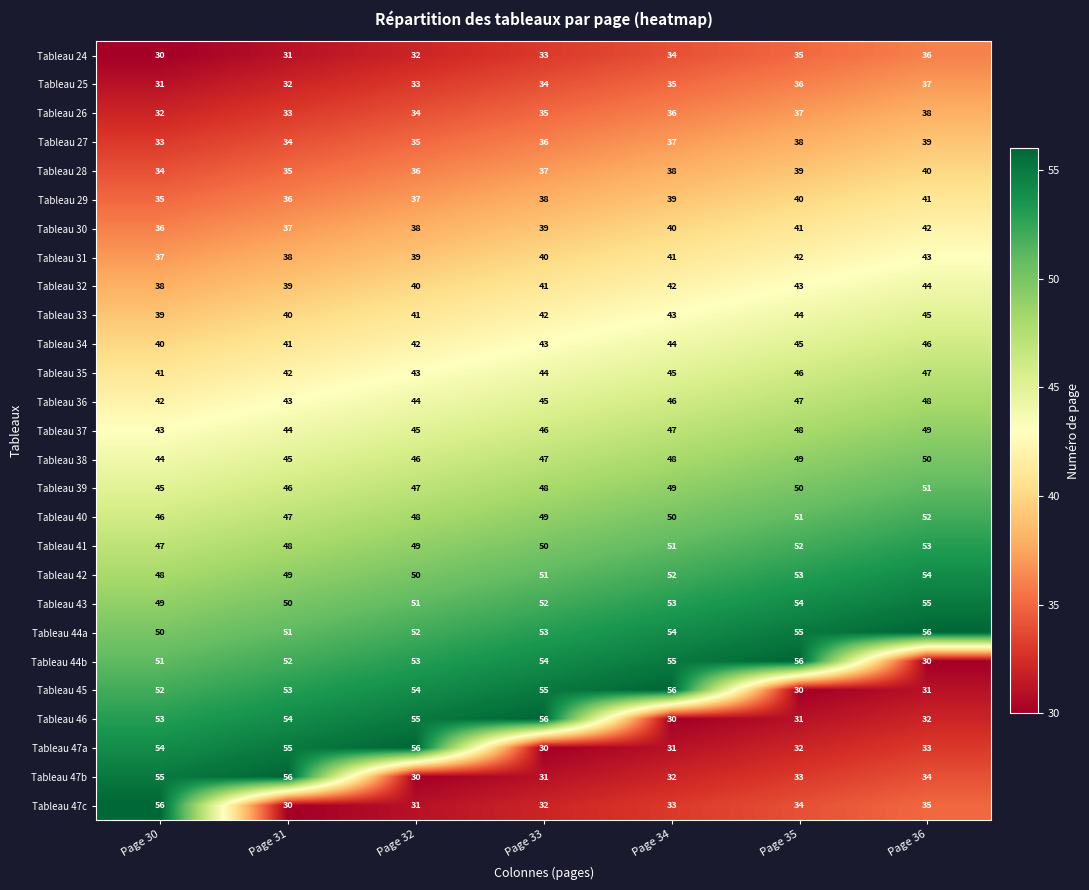

Read the Tableau 34 value at Page 34.

44